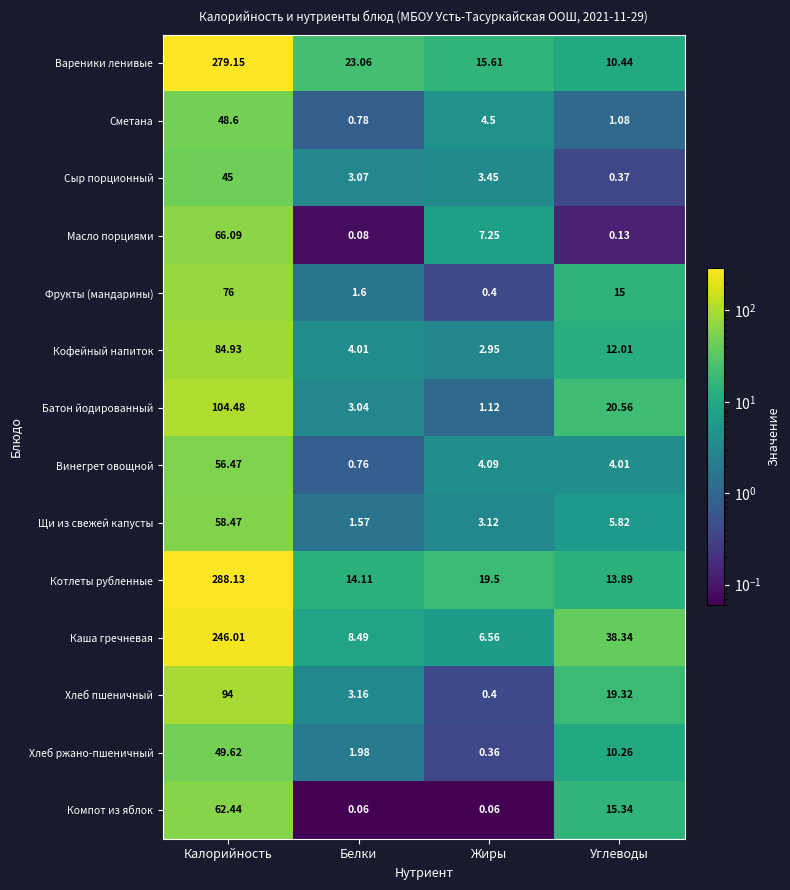

How many data points does each series have?

4